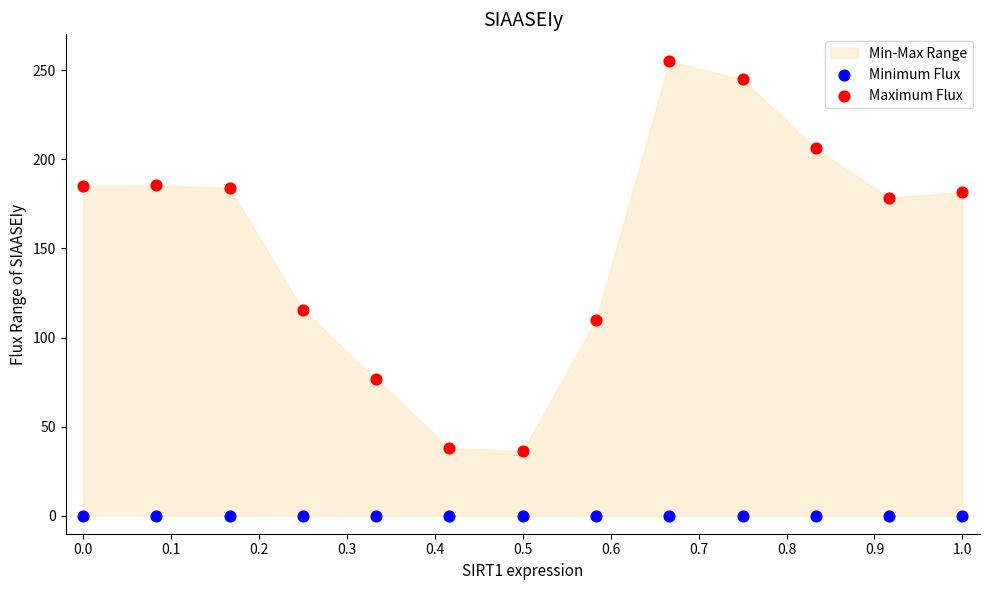

Across all series, what Y value is closest to 127?

115.5